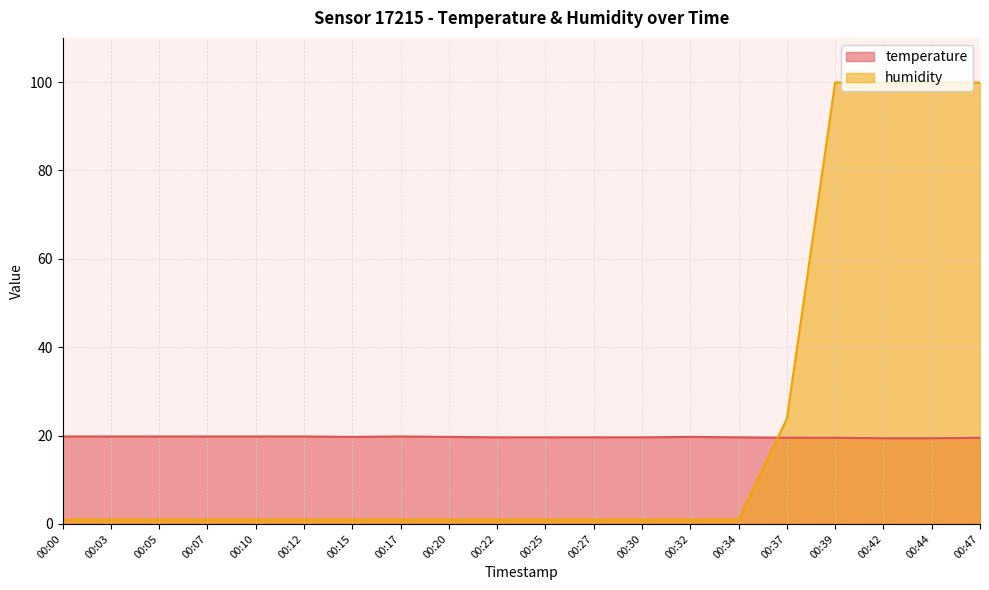

Reading left to right, what are all the values shown in this chart?

temperature: 19.8	19.8	19.8	19.8	19.8	19.8	19.7	19.8	19.7	19.6	19.6	19.6	19.6	19.7	19.6	19.5	19.5	19.4	19.4	19.5
humidity: 1.0	1.0	1.0	1.0	1.0	1.0	1.0	1.0	1.0	1.0	1.0	1.0	1.0	1.0	1.0	23.8	99.9	99.9	99.9	99.9